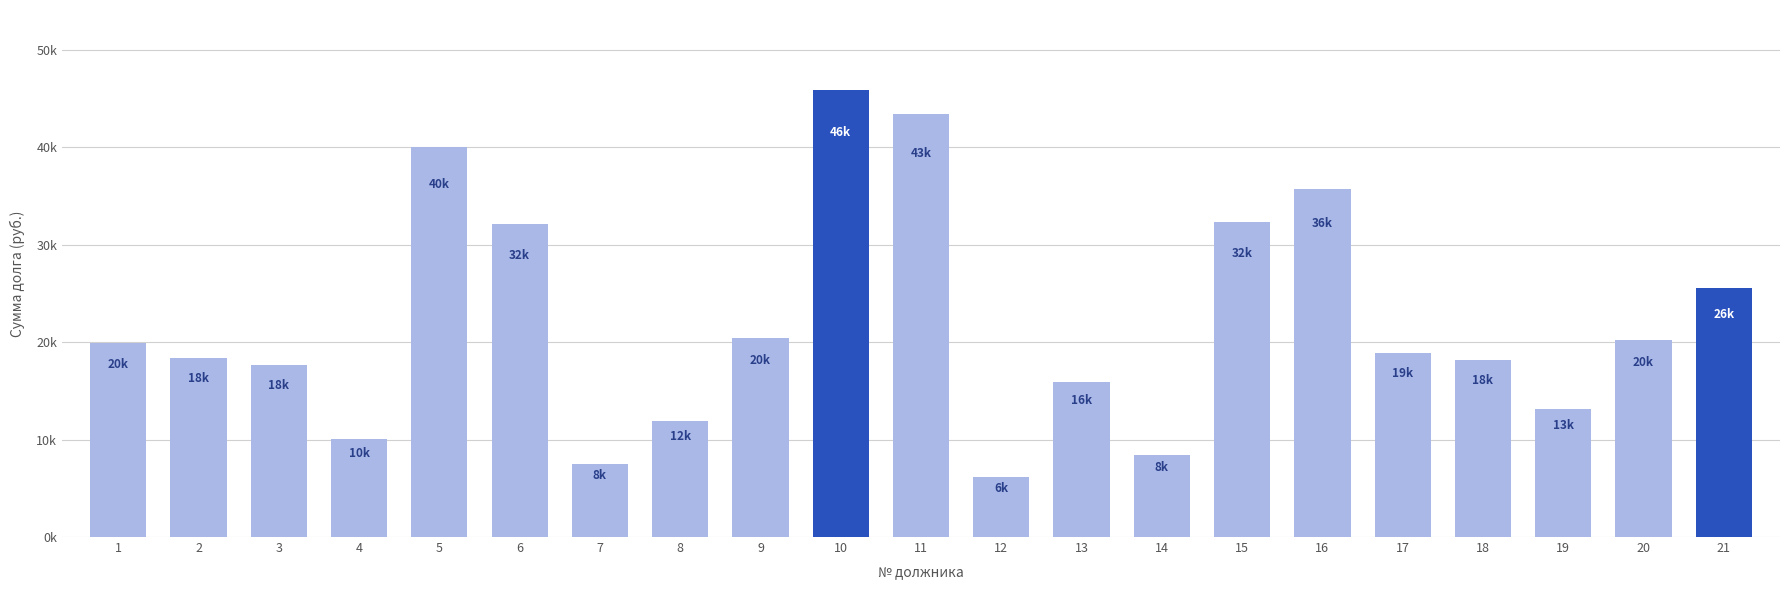

What is the difference between the values at 13 and 16?

19773.7